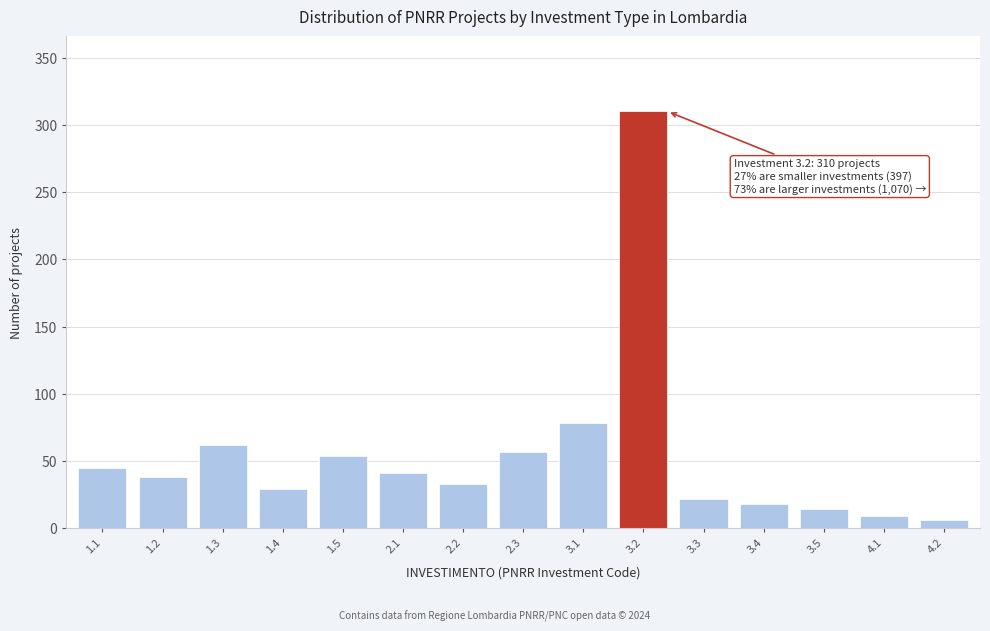

Reading right to left, extract all data points from this chart.

6	9	14	18	22	310	78	57	33	41	54	29	62	38	45